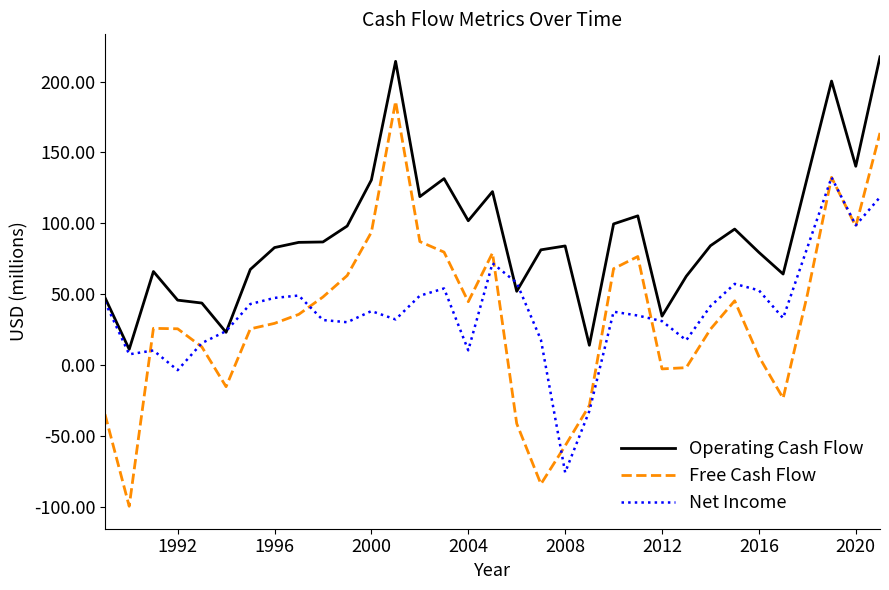

True or false: Free Cash Flow and Operating Cash Flow cross at least once.

False